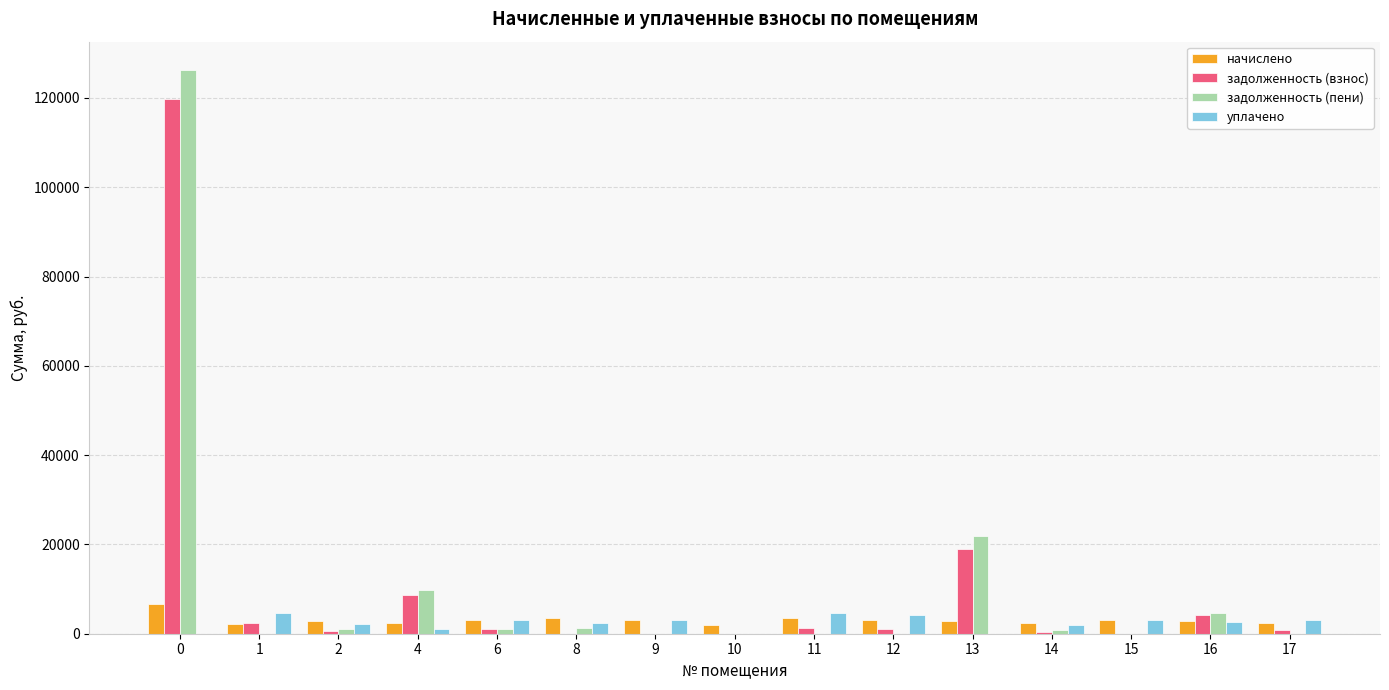

Is the value of начислено at 15 greater than the value of задолженность (пени) at 4?

No